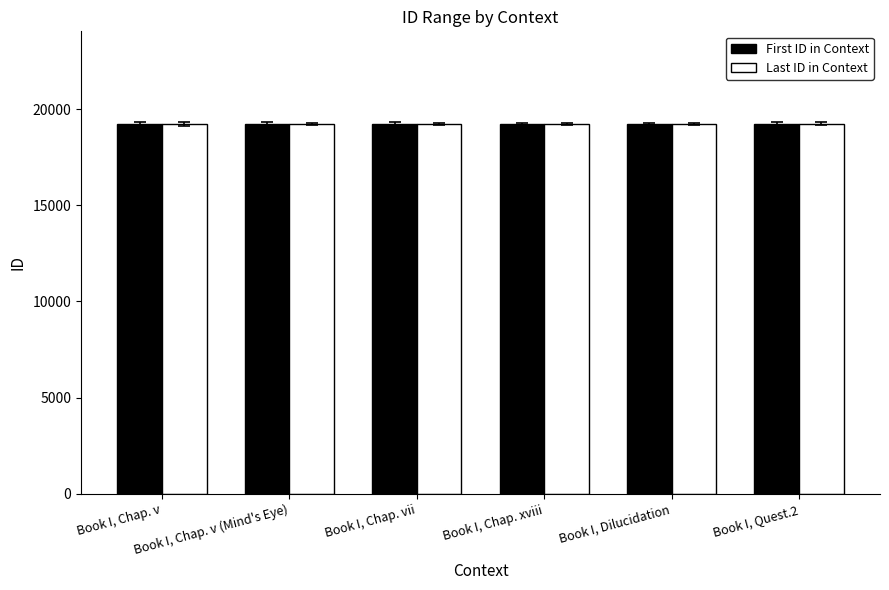

What is the lowest value of the Last ID in Context series?

19225